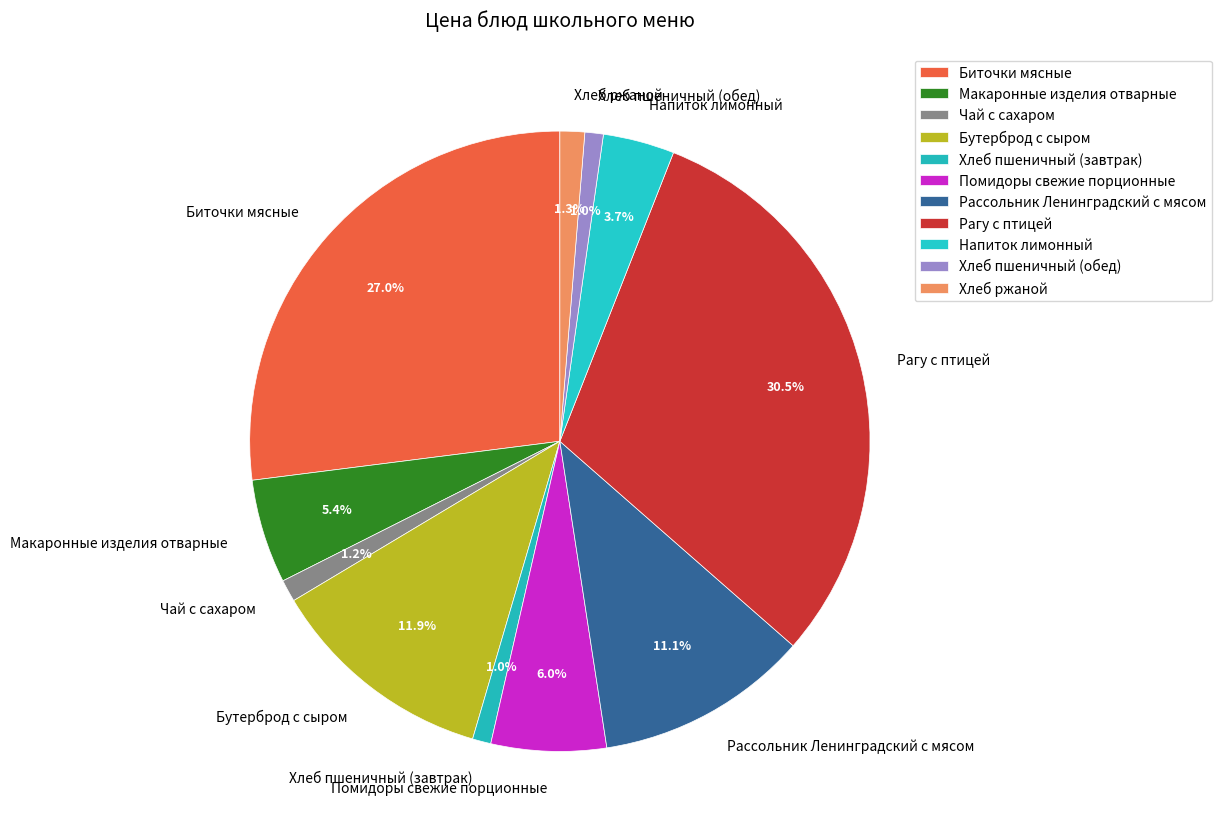

Combined, what portion of the pie is Рагу с птицей and Напиток лимонный?

34.2%